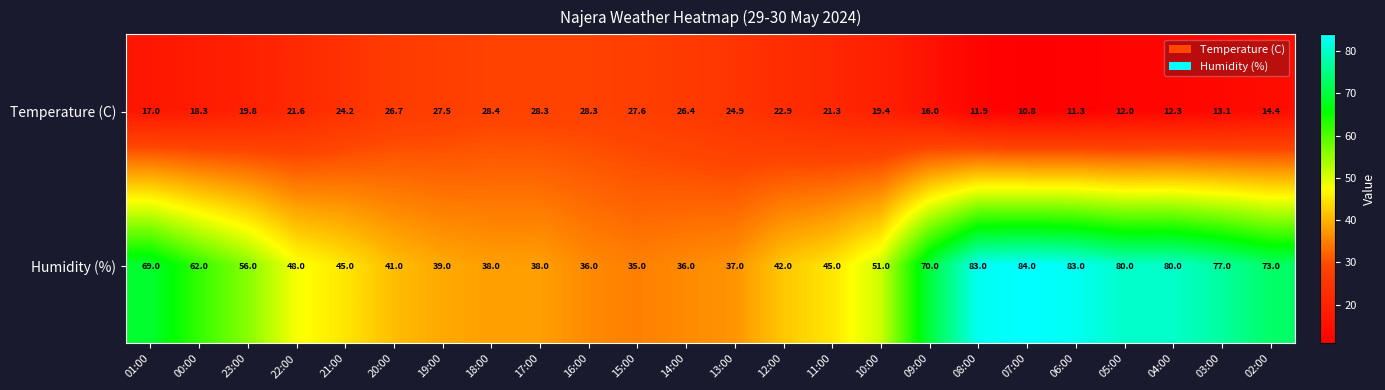

At 03:00, list the series in order from largest to smallest.

Humidity (%), Temperature (C)